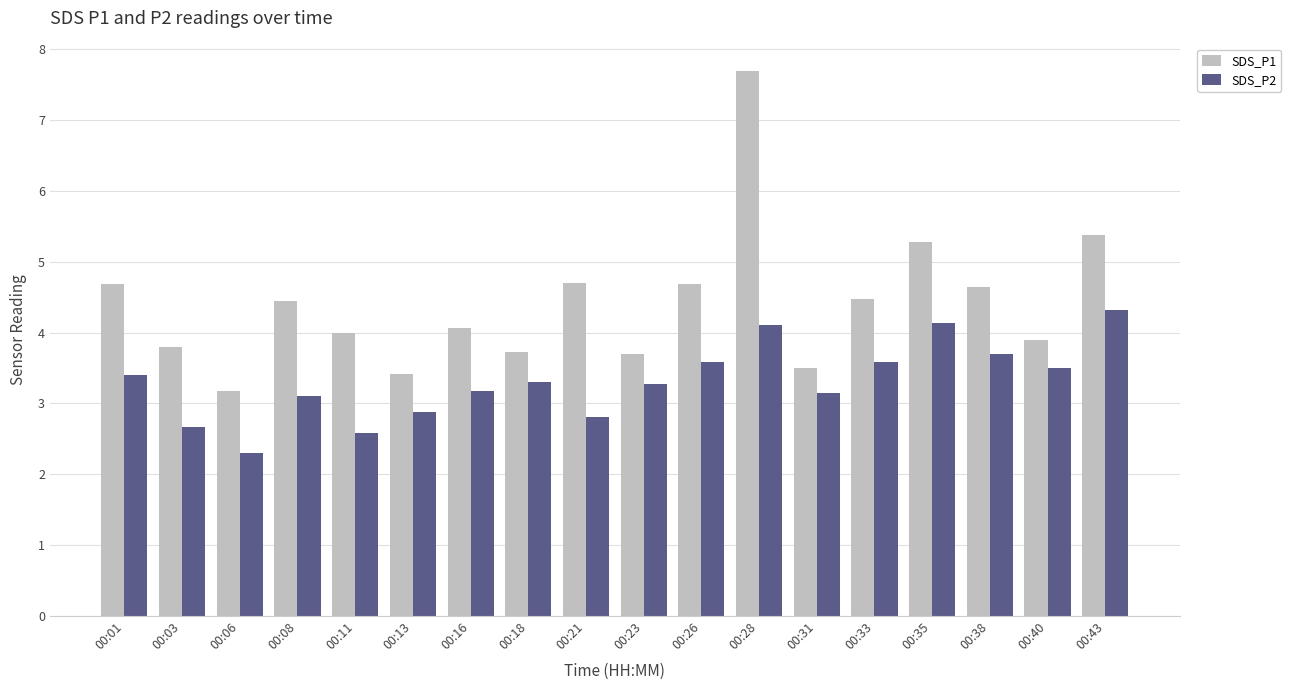

List the series in order of their overall mean, highest first.

SDS_P1, SDS_P2